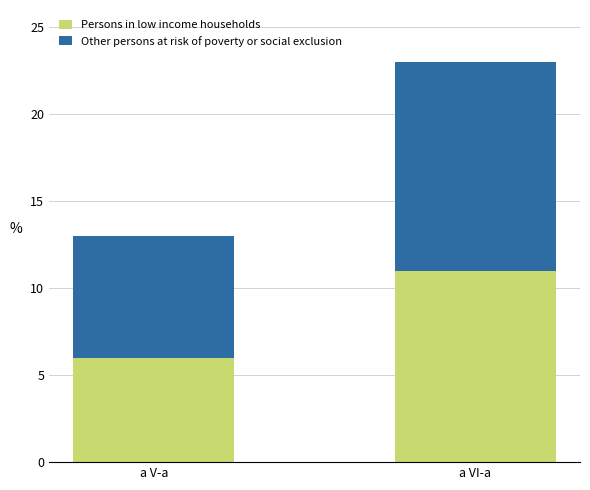

Is it true that Persons in low income households equals 19 at a VI-a?

False